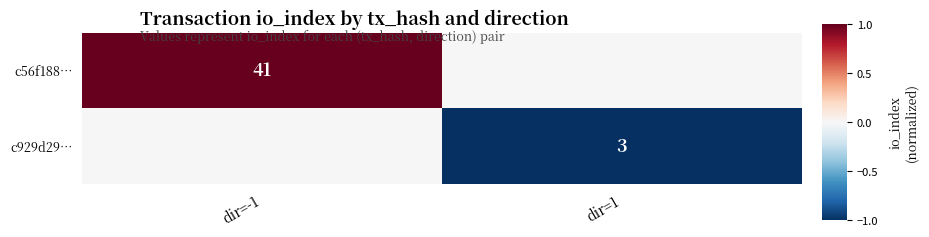

True or false: c56f188… has a value of 41 at dir=-1.

True